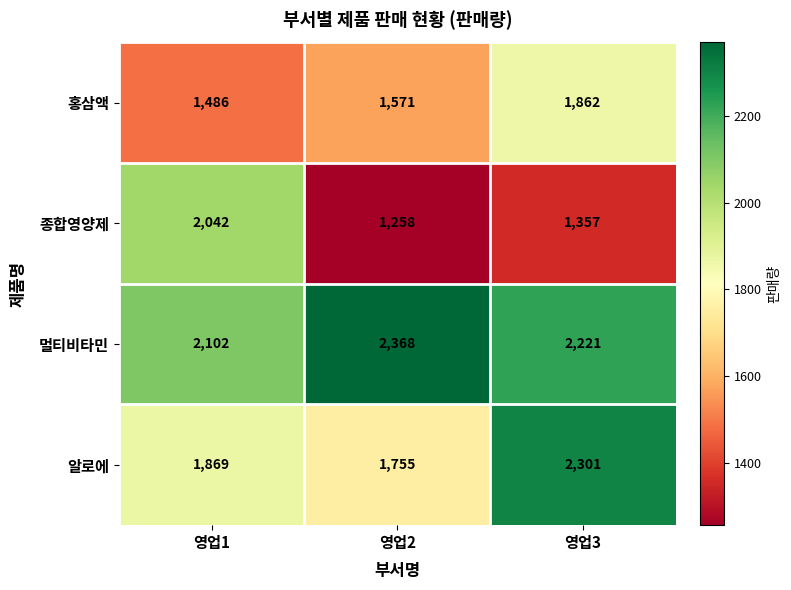

Reading left to right, list all the values displayed in this chart.

홍삼액: 영업1=1486	영업2=1571	영업3=1862
종합영양제: 영업1=2042	영업2=1258	영업3=1357
멀티비타민: 영업1=2102	영업2=2368	영업3=2221
알로에: 영업1=1869	영업2=1755	영업3=2301